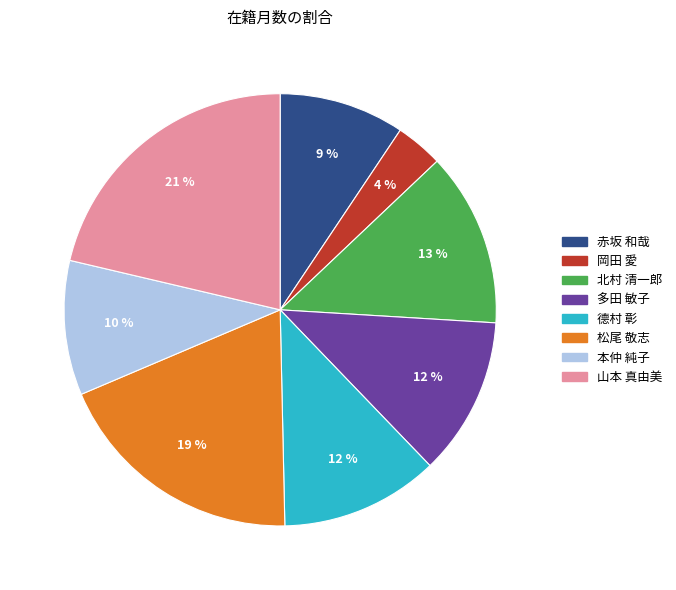

To the nearest percent, what percentage of the pie is 山本 真由美?

21%